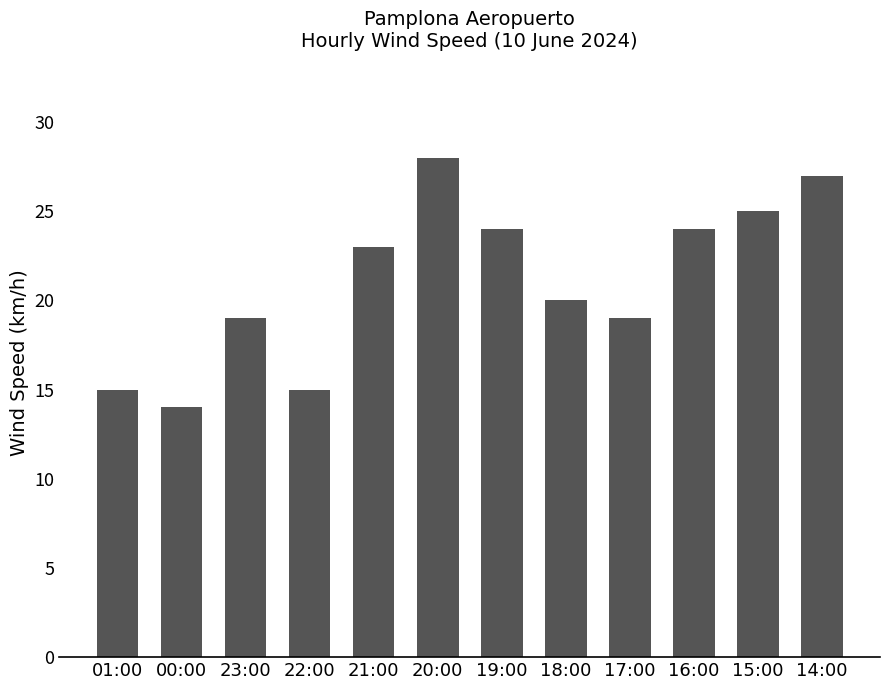

Is it true that the value at 22:00 is 24?

False